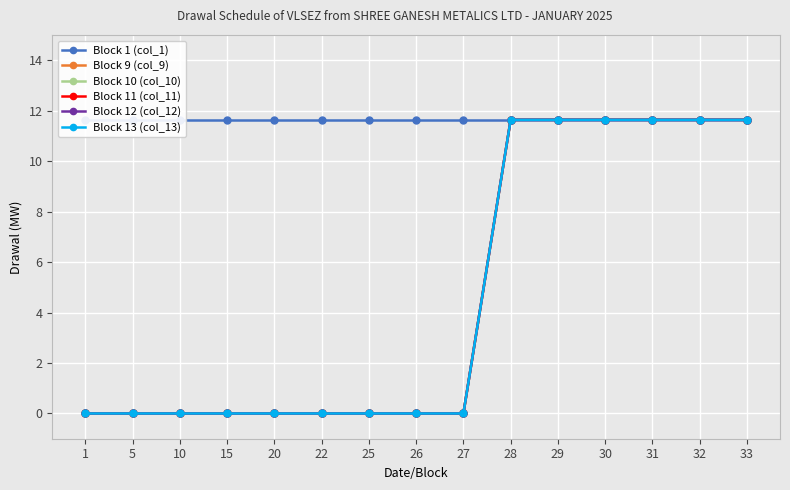

What is the total value across all series at 1?

11.6